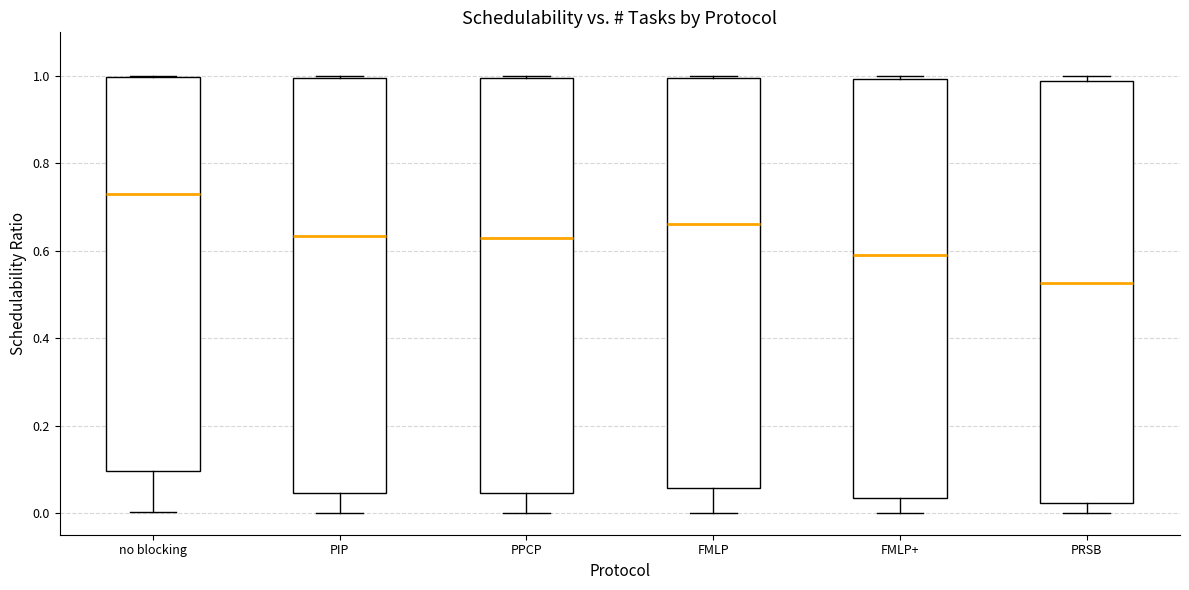

Reading left to right, read every box against the y-axis: the position of its median line, the range the box covers, and the ends of its whiskers. The values are not printed on the chart, so give them approximately, as read against the axis.

no blocking: median 0.72, box 0.10 to 1.00, whiskers 0.00 to 1.00
PIP: median 0.64, box 0.04 to 1.00, whiskers 0.00 to 1.00
PPCP: median 0.62, box 0.04 to 1.00, whiskers 0.00 to 1.00
FMLP: median 0.66, box 0.06 to 1.00, whiskers 0.00 to 1.00
FMLP+: median 0.60, box 0.04 to 1.00, whiskers 0.00 to 1.00 (just above the box's upper edge)
PRSB: median 0.52, box 0.02 to 0.98, whiskers 0.00 to 1.00